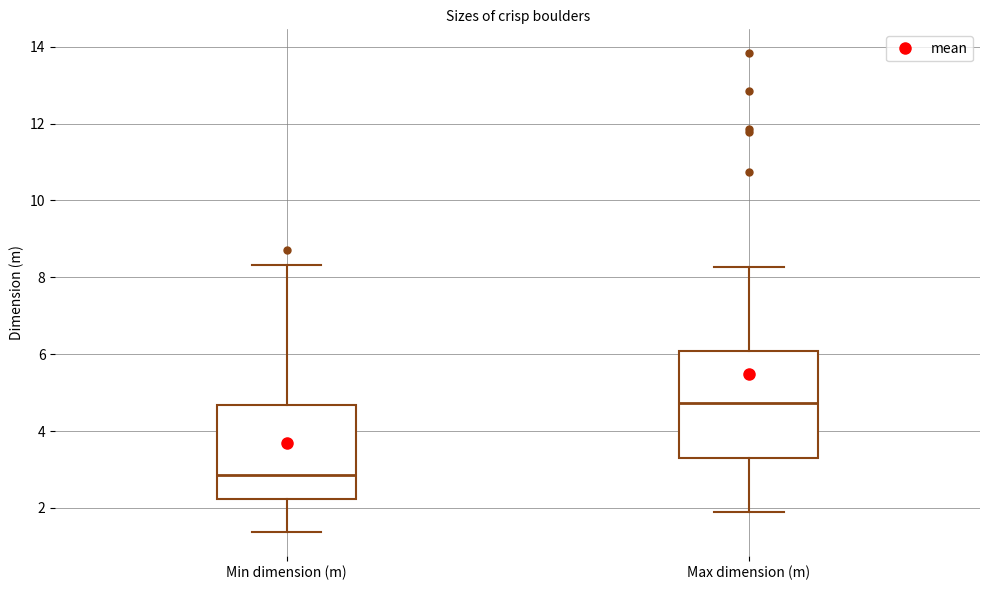

Where does the median line of the box for Min dimension (m) sit on the y-axis? The values are not printed on the chart, so give them approximately, as read against the axis.

2.8